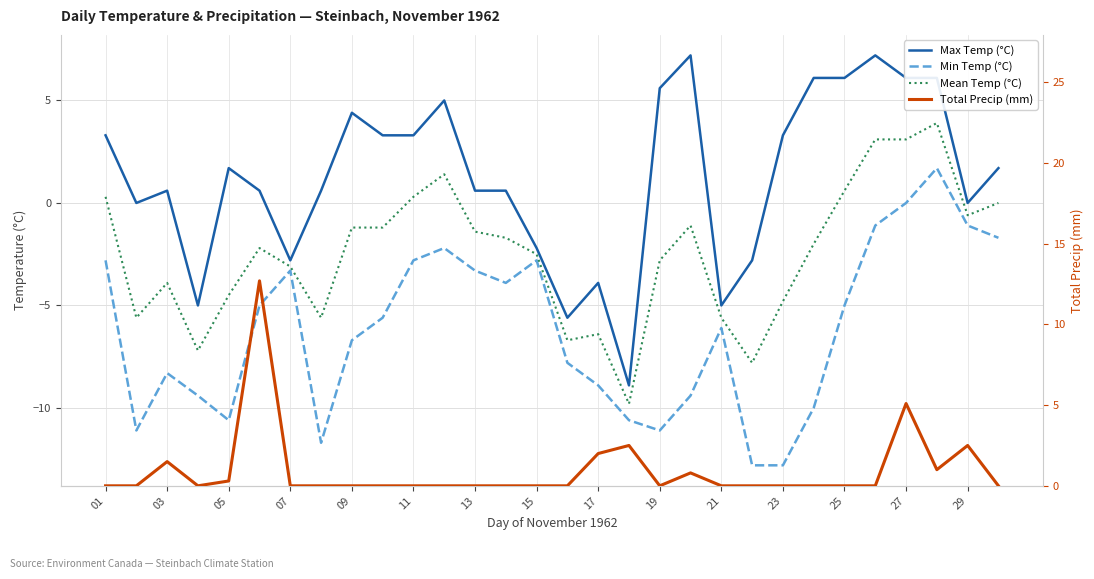

Between 03 and 28, which series saw the biggest shift?

Min Temp (°C)